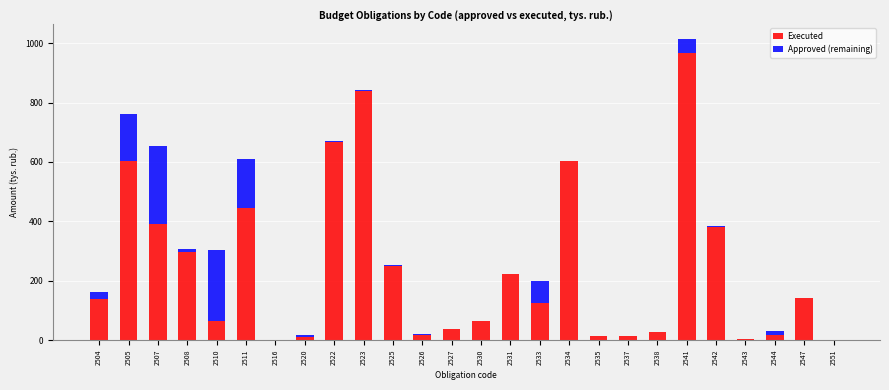

What is the sum of all Executed values?

6351.7